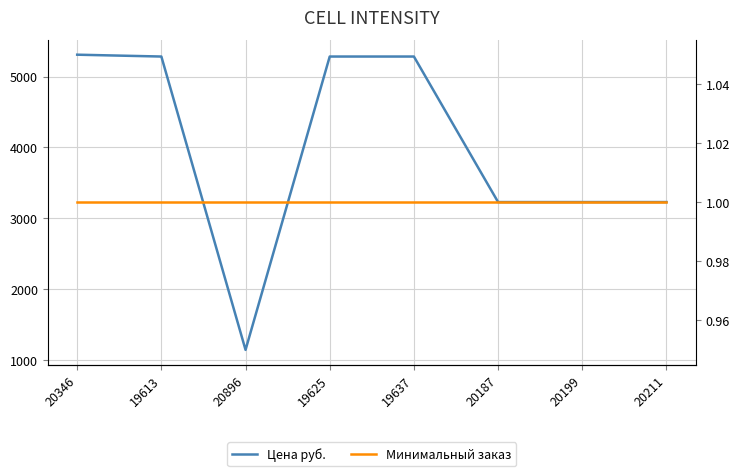

At which category does the chart reach its peak across all series?

20346